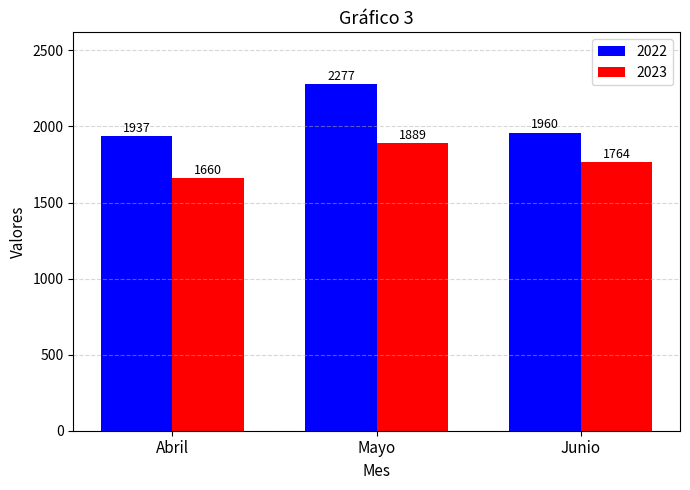

What is the minimum value shown in the chart?

1660